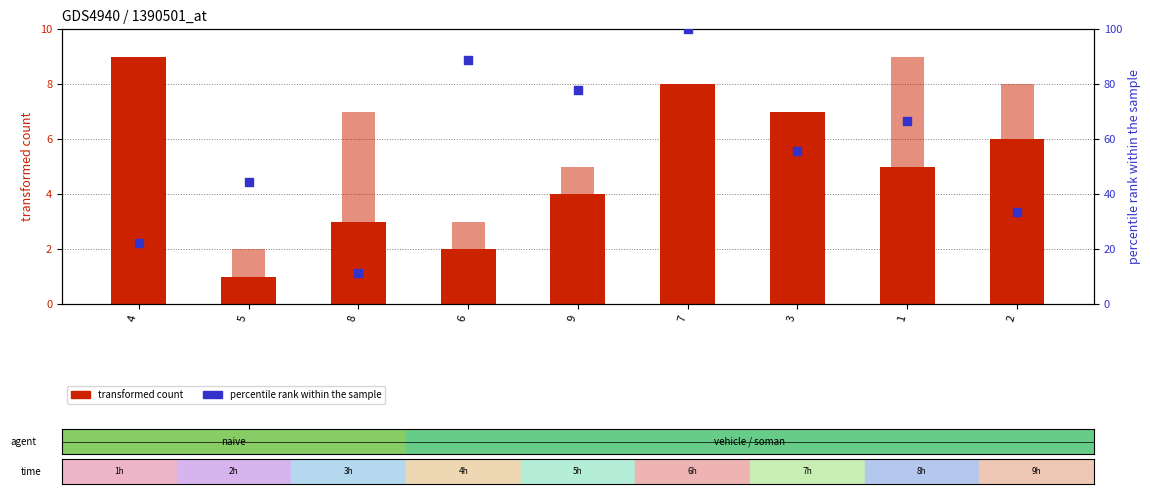

Which series reaches the maximum Y coordinate?

col_4 (percentile rank)